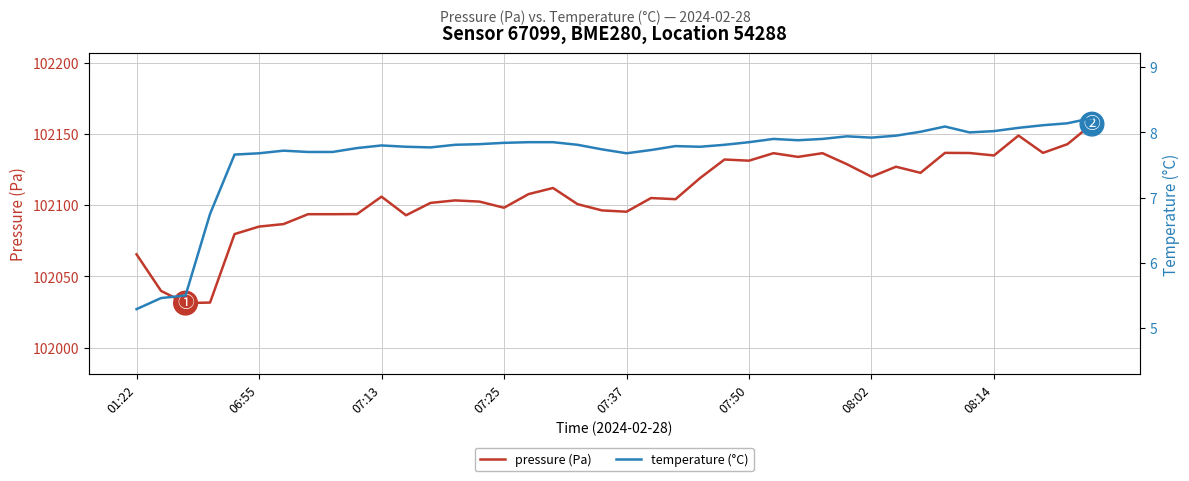

True or false: pressure (Pa) and temperature (°C) cross at least once.

False